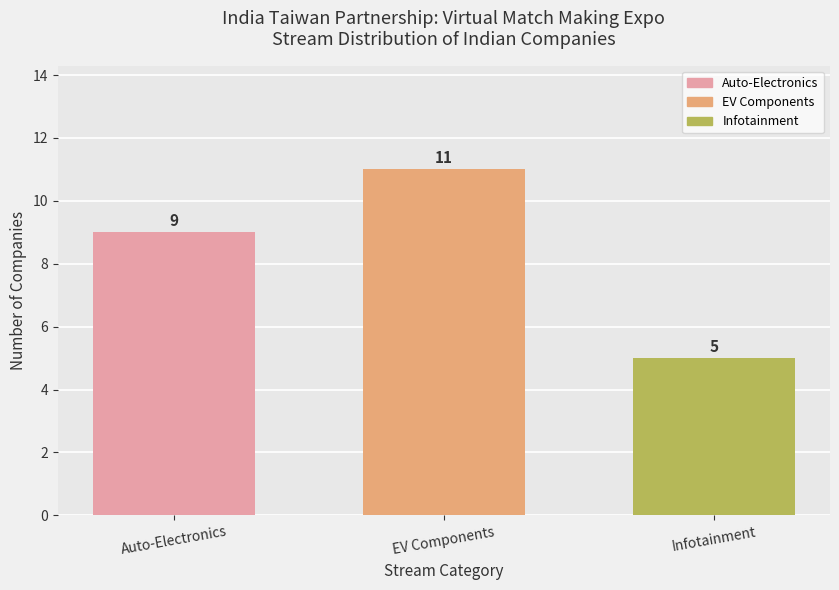

How many data points does each series have?

3